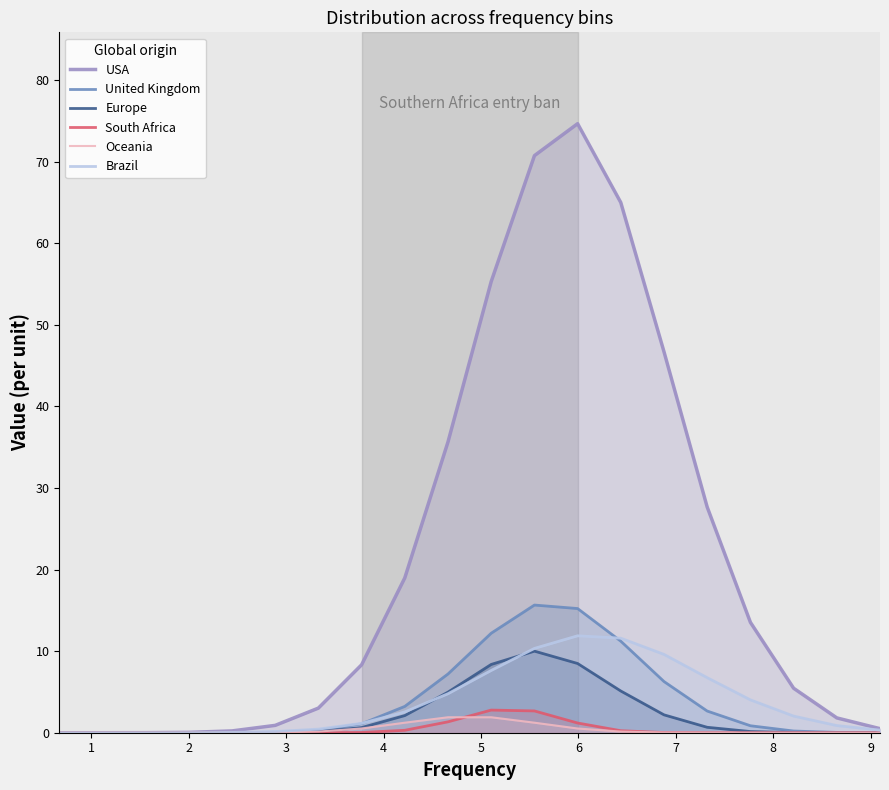

What is the maximum value for South Africa?

2.8